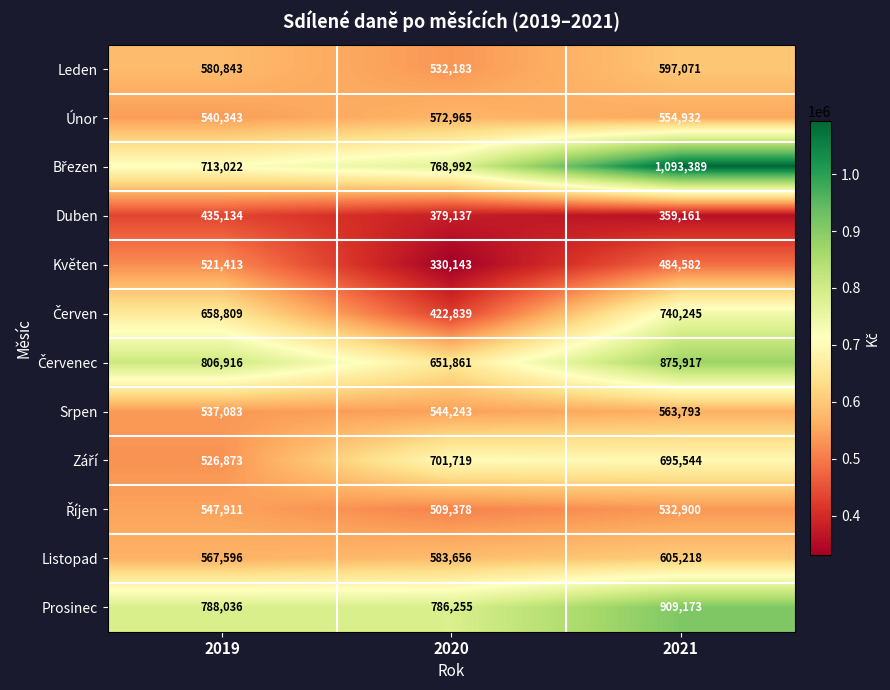

What is the difference between the highest and lowest values at 2020?

456112